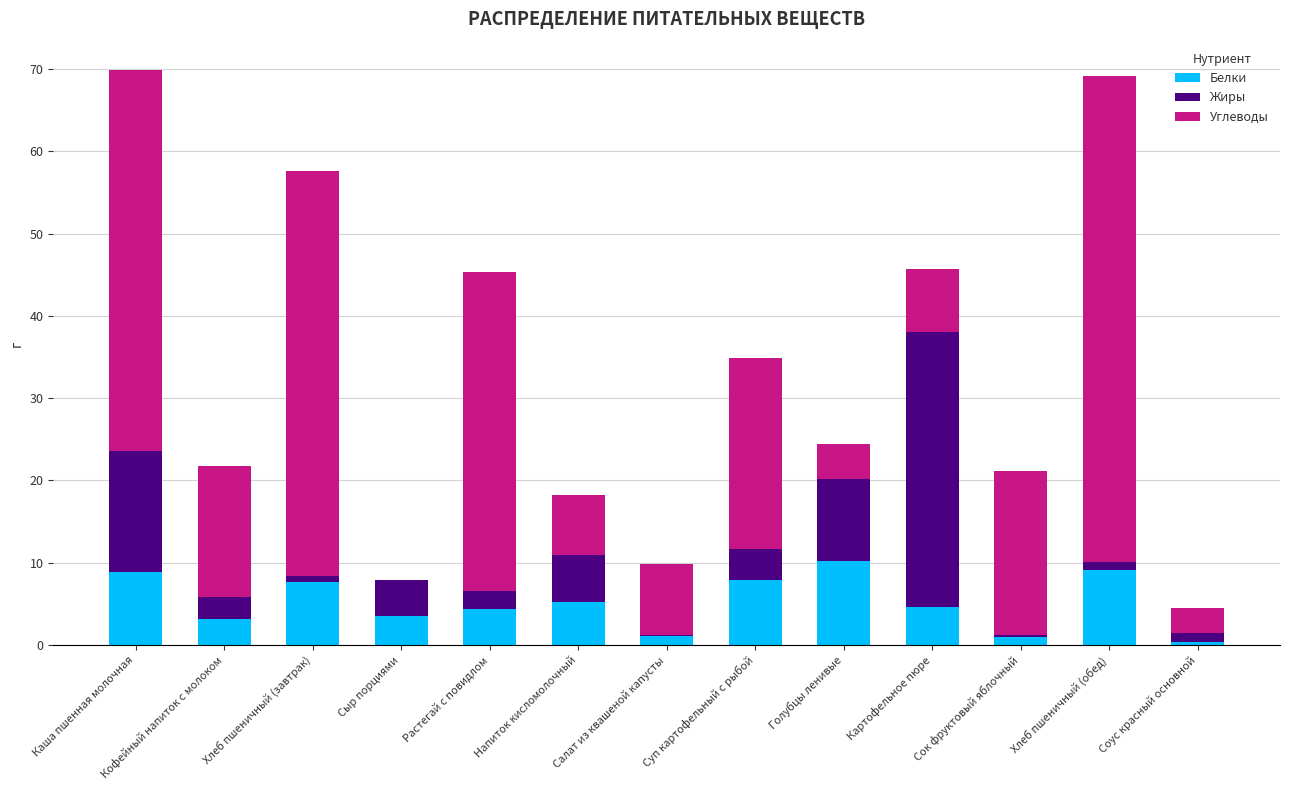

What is the sum of the Белки values at Голубцы ленивые and Суп картофельный с рыбой?

18.1